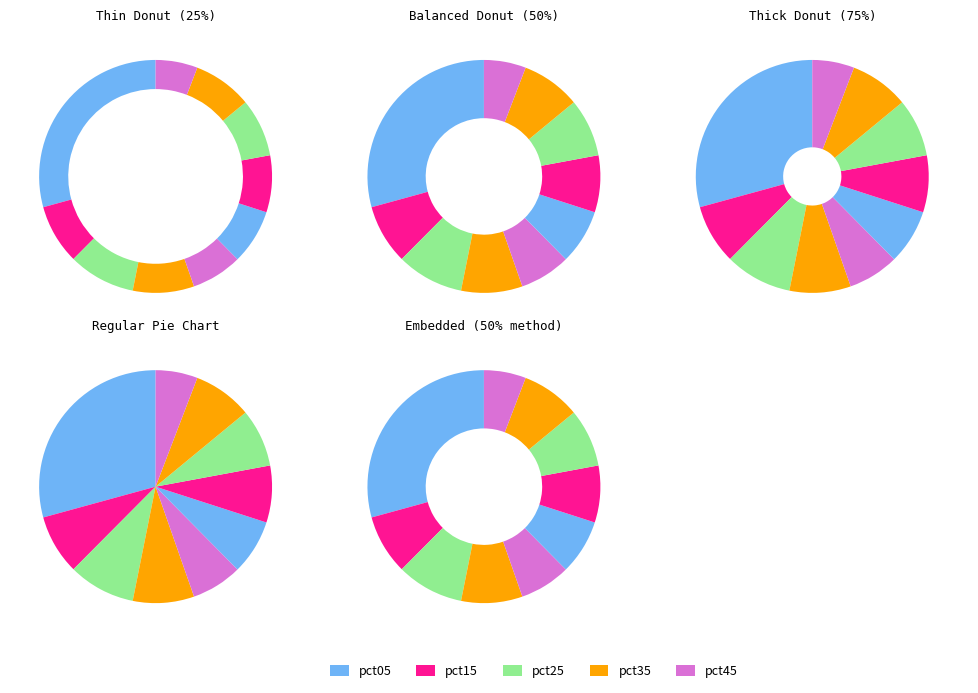

To the nearest percent, what portion does pct85 represent?

8%